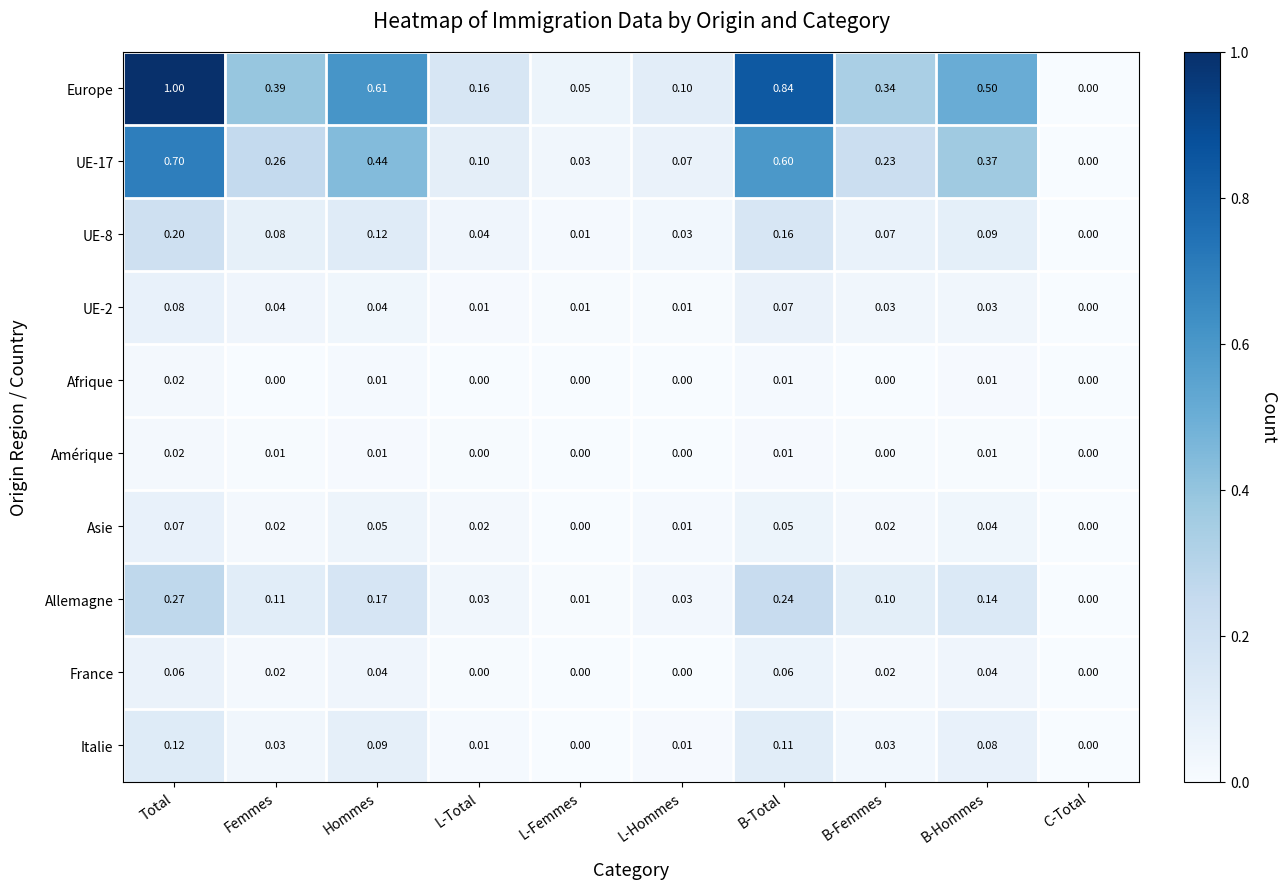

Which label corresponds to the largest value in the chart?

Total